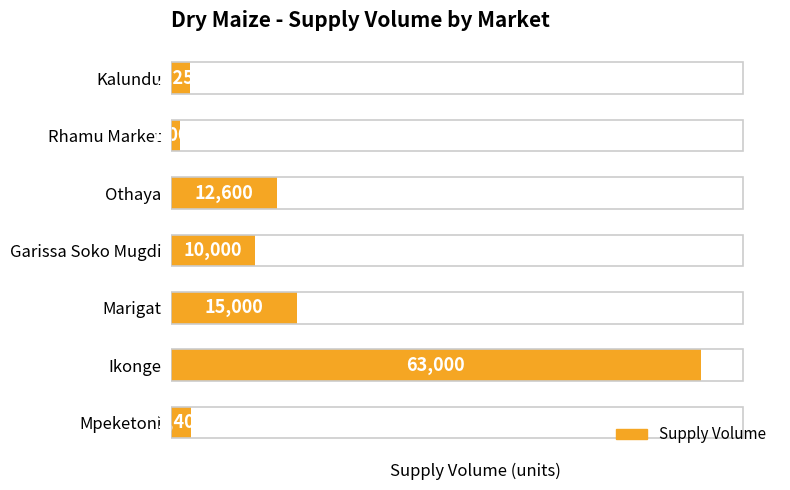

What is the change in value from Garissa Soko Mugdi to Ikonge?

+53000